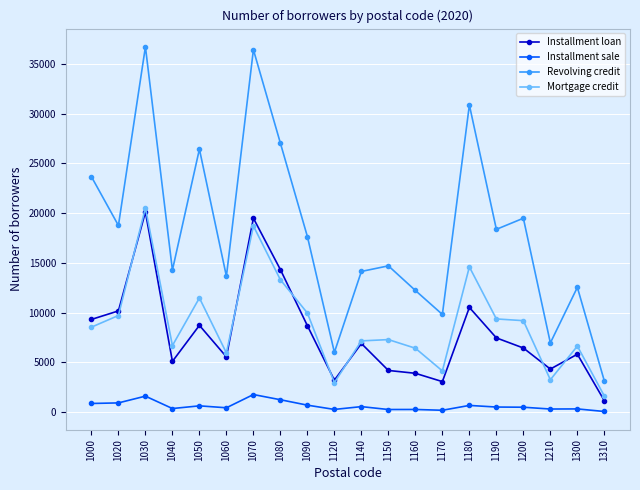

What are all the series names shown in the legend?

Installment loan, Installment sale, Revolving credit, Mortgage credit